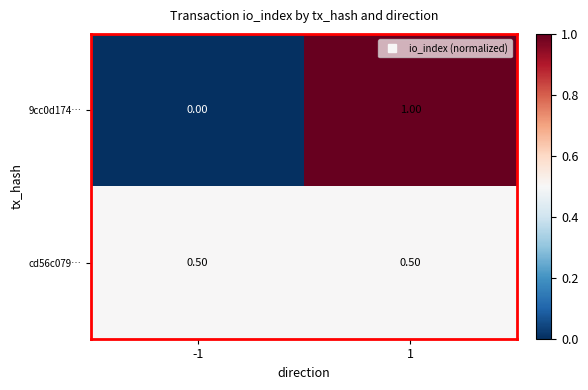

Rank the series by their maximum value, from highest to lowest.

9cc0d174…, cd56c079…